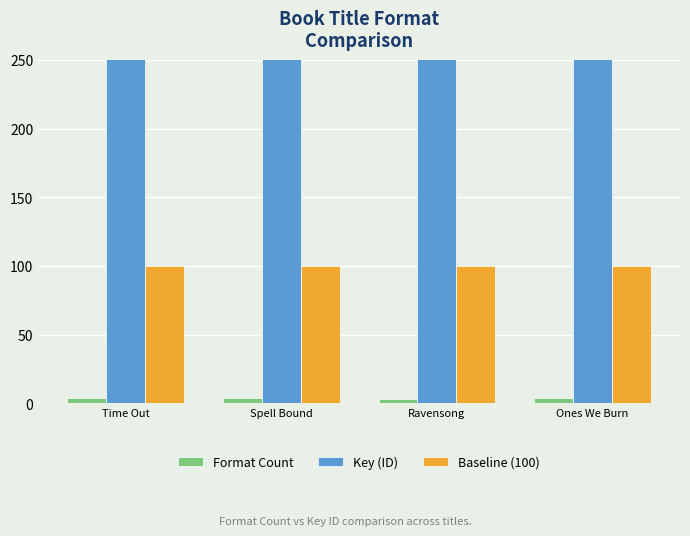

Reading left to right, transcribe all the data shown in this chart.

Format Count: Time Out=4	Spell Bound=4	Ravensong=3	Ones We Burn=4
Key (ID): Time Out=178020022	Spell Bound=188771493	Ravensong=184953408	Ones We Burn=178497835
Baseline (100): Time Out=100	Spell Bound=100	Ravensong=100	Ones We Burn=100